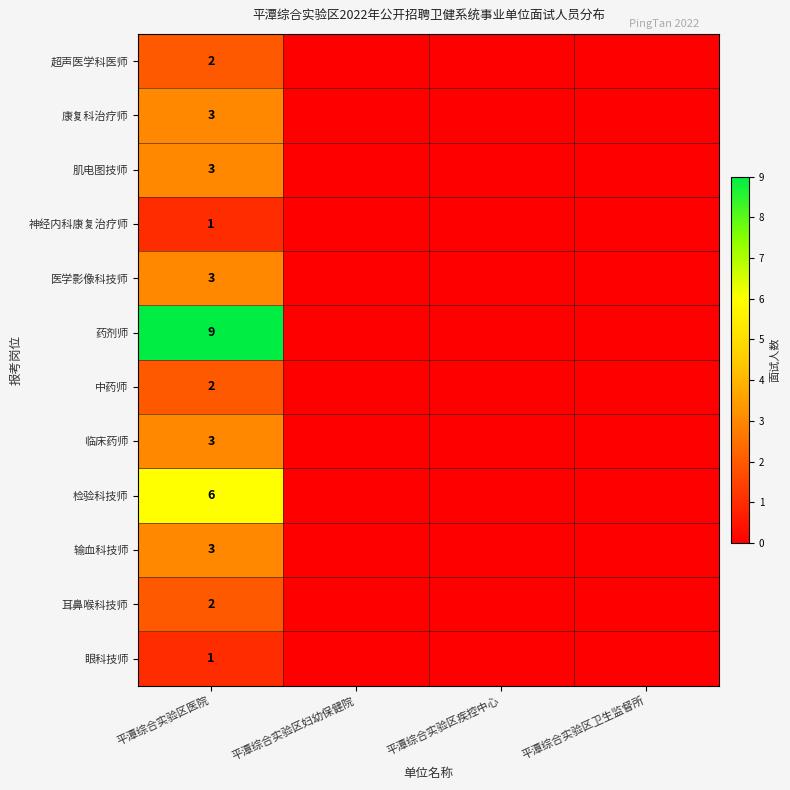

The value of 药剂师 at 平潭综合实验区医院 is 9. True or false?

True